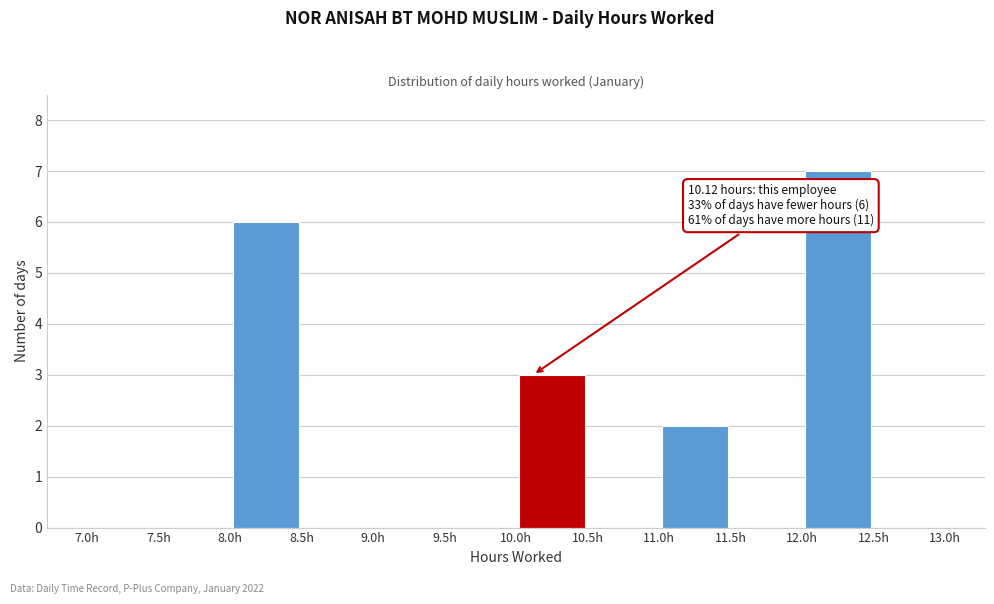

Which range on the x-axis has the tallest bar?

12.0 to 12.5